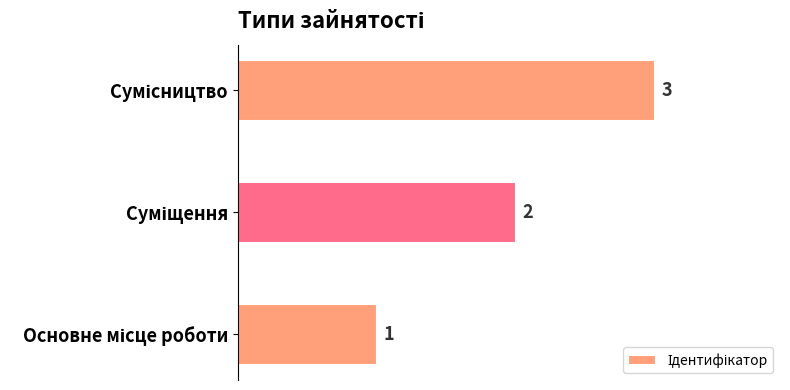

How many values are between 1 and 3?

3